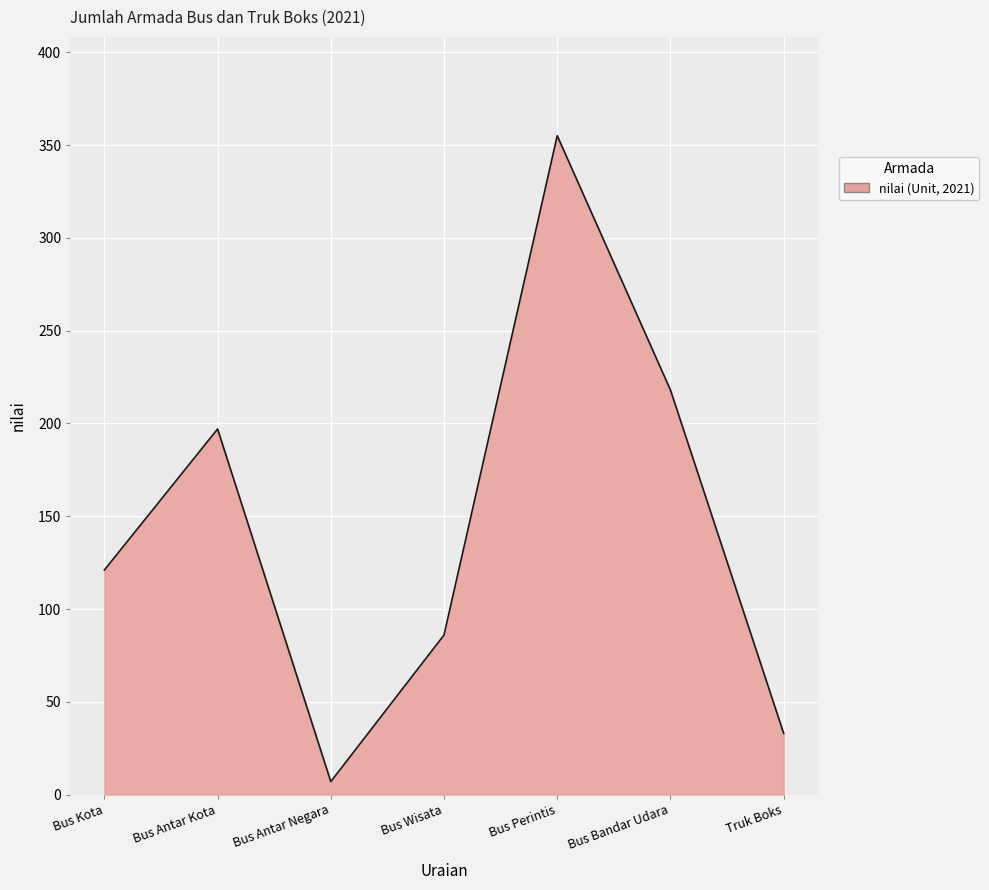

Reading right to left, what are all the values shown in this chart?

33	218	355	86	7	197	121